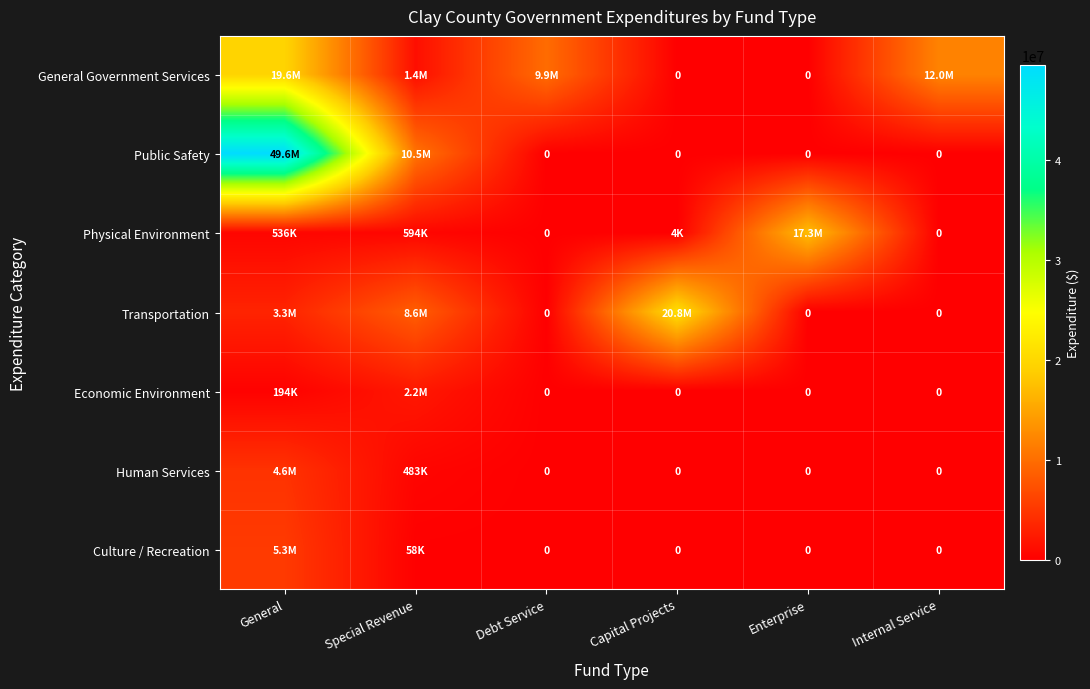

How many series are shown in this chart?

7